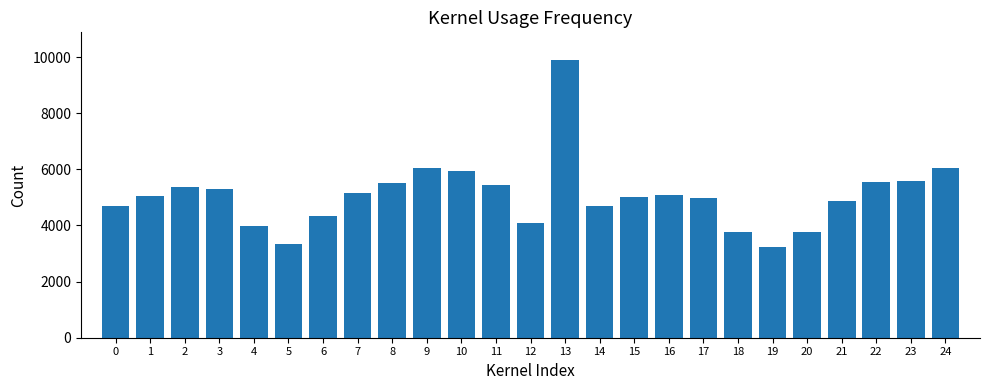

True or false: the data shows 4706 at 0.

True